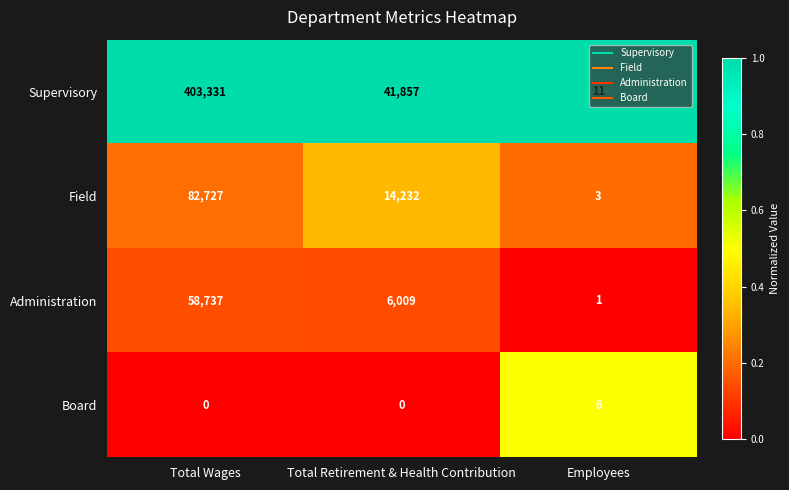

The Board series shows 0 at Total Retirement & Health Contribution. True or false?

True